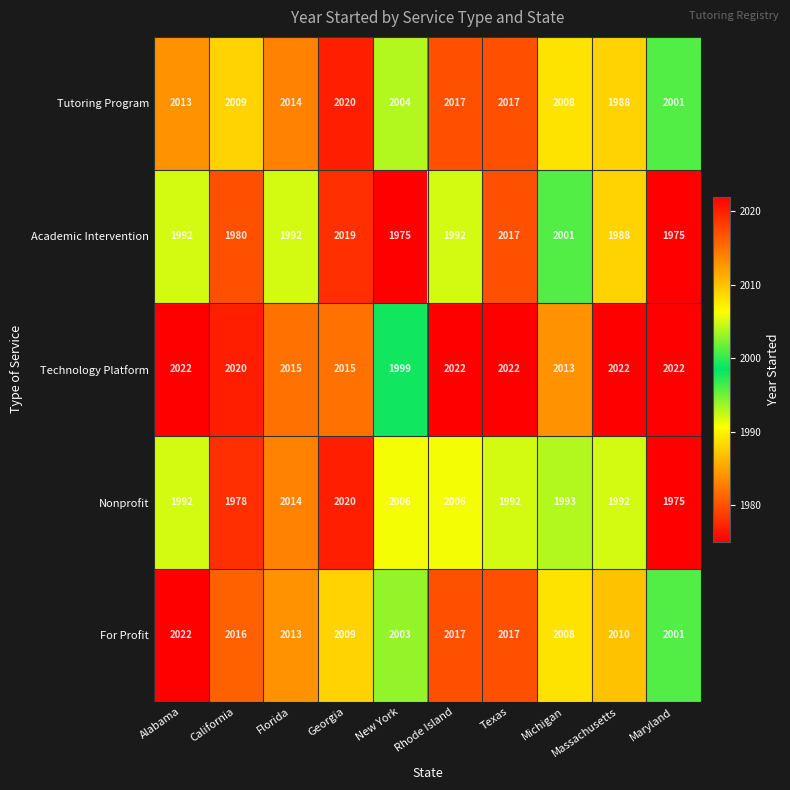

The value of Tutoring Program at New York is 2004. True or false?

True